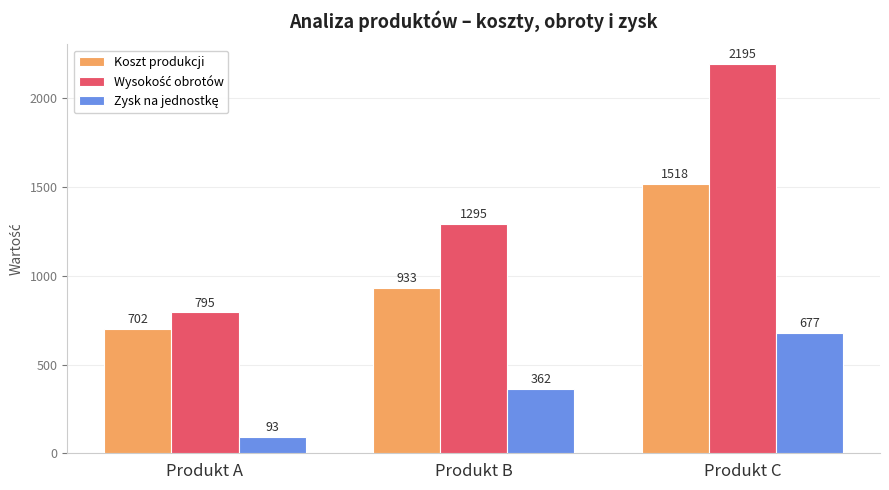

True or false: Koszt produkcji has a value of 1518 at Produkt C.

True